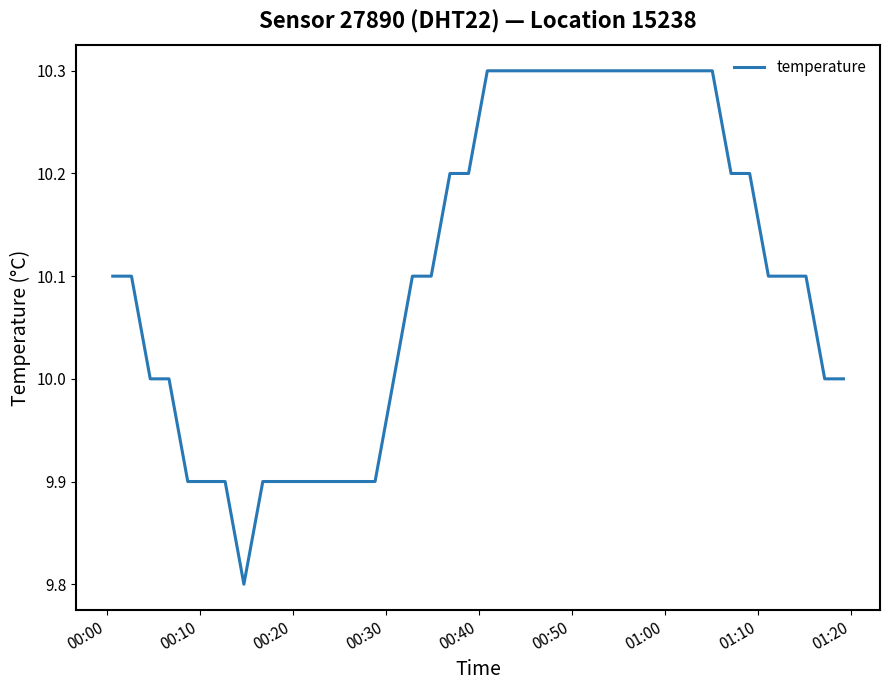

What is the smallest value displayed?

9.8